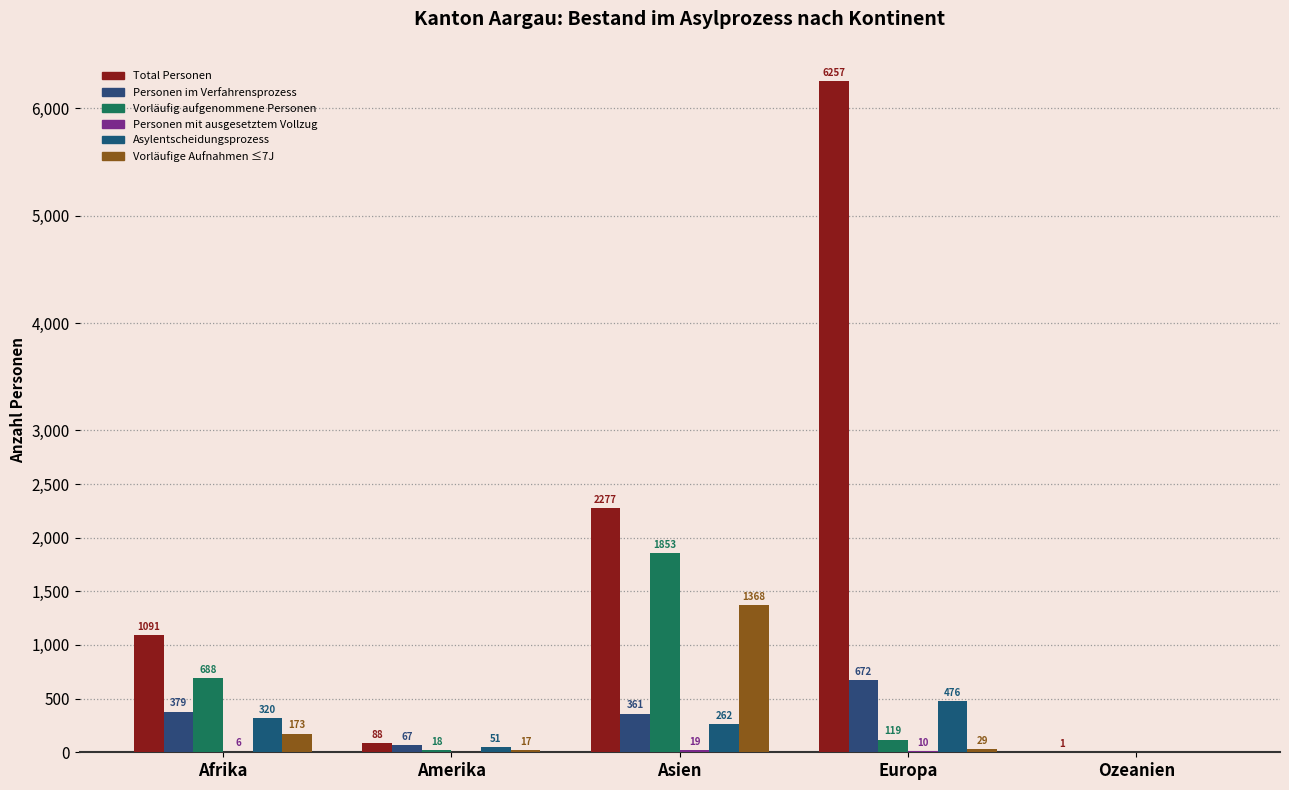

What is the sum of the Vorläufige Aufnahmen ≤7J values at Ozeanien and Amerika?

17